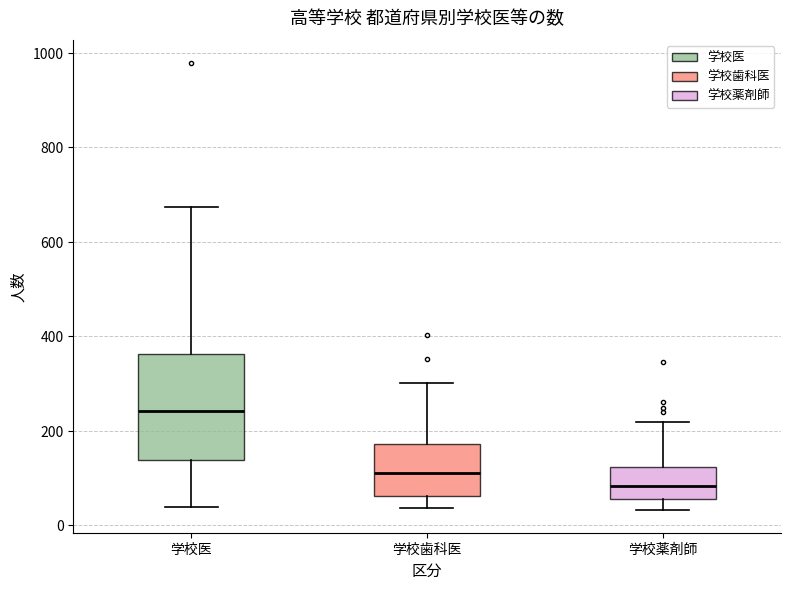

Reading left to right, transcribe this box plot: for each box, give where its median line is, the range the box spans, and where its two whiskers end, as read against the y-axis. The values are not printed on the chart, so give them approximately, as read against the axis.

学校医: median 240, box 140 to 360, whiskers 40 to 680
学校歯科医: median 120, box 60 to 180, whiskers 40 to 300
学校薬剤師: median 80, box 60 to 120, whiskers 40 to 220